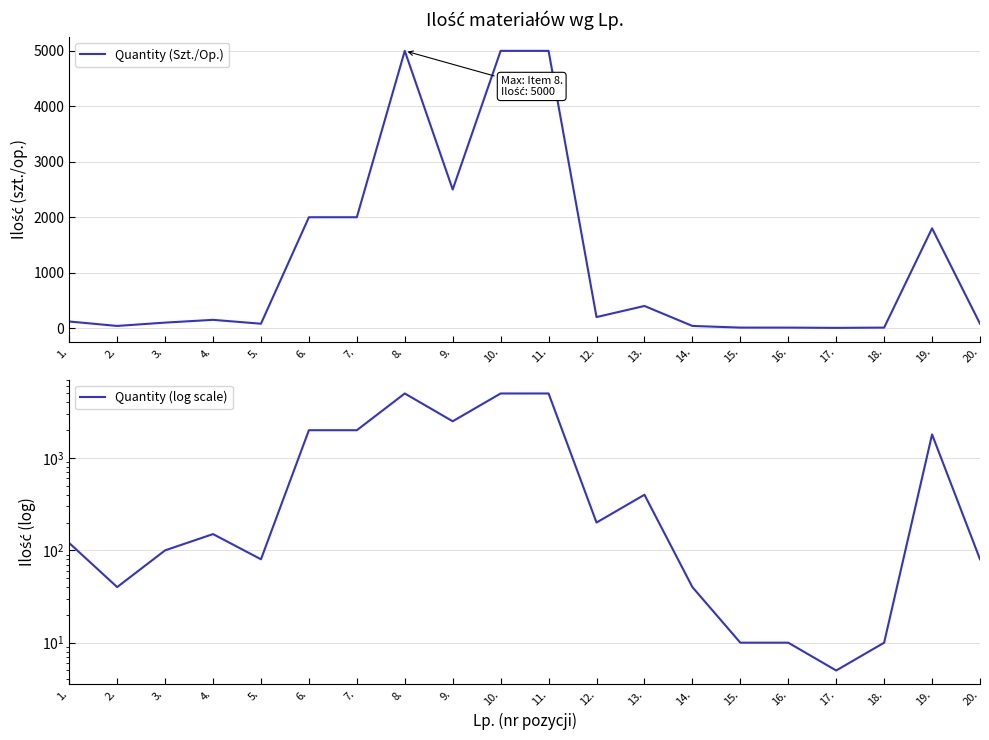

What is the difference between the maximum and second lowest values in the Quantity (Szt./Op.) series?

4990